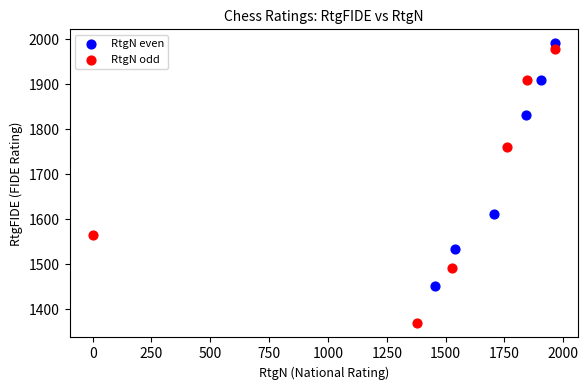

Which series has the widest spread of Y values?

RtgN odd